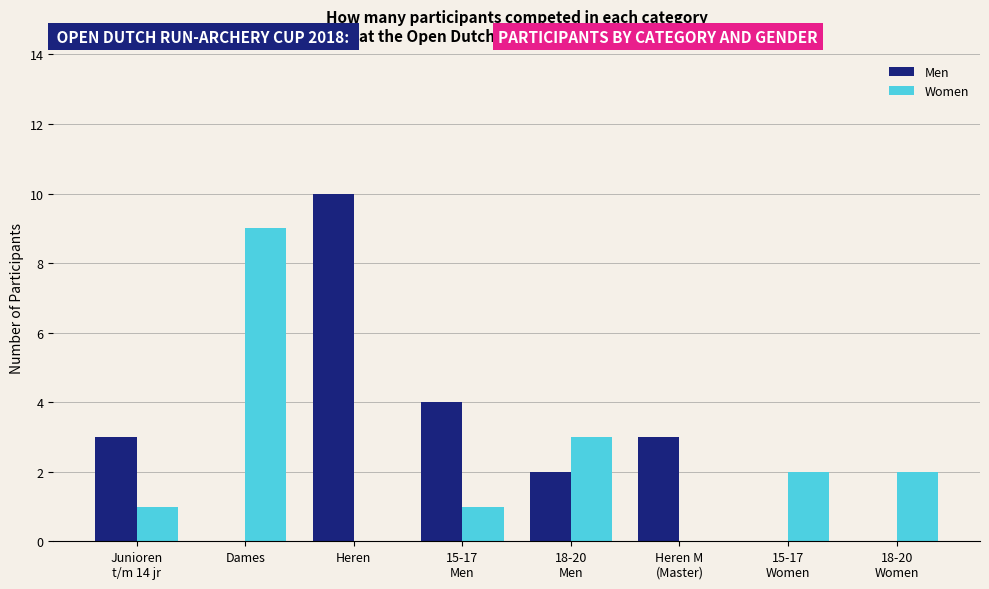

What value does the Women series have at 15-17
Women?

2